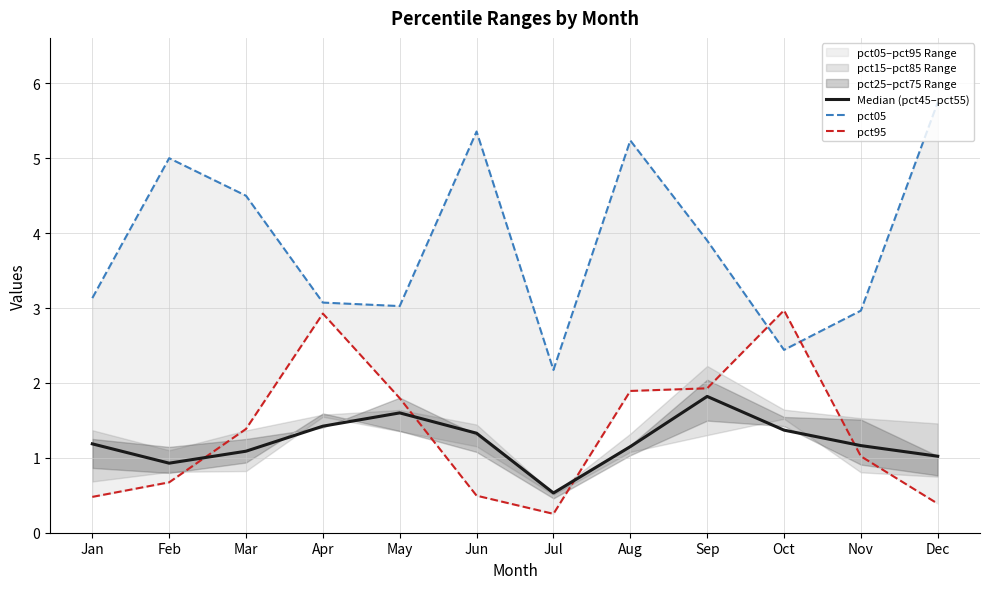

How many lines are shown in the chart?

3